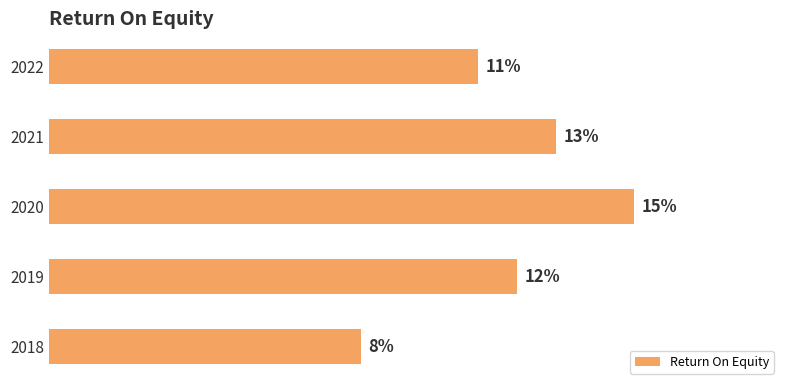

What is the smallest value displayed?

0.1